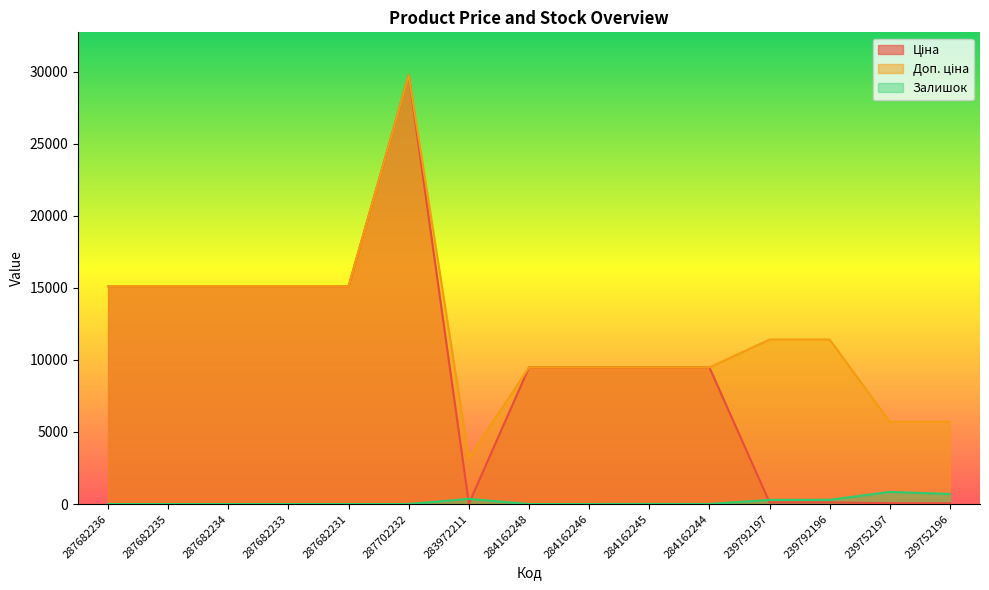

Reading right to left, what are all the values shown in this chart?

Ціна: 57.0	57.0	114.1	114.1	9480.1	9480.1	9480.1	9480.1	32.0	29747.2	15120.0	15120.0	15120.0	15120.0	15120.0
Доп. ціна: 5705.0	5705.0	11410.0	11410.0	9480.1	9480.1	9480.1	9480.1	3205.0	29747.2	15120.0	15120.0	15120.0	15120.0	15120.0
Залишок: 698.0	845.0	290.0	289.0	2.0	8.0	0.0	0.0	360.0	0.0	0.0	0.0	0.0	0.0	0.0